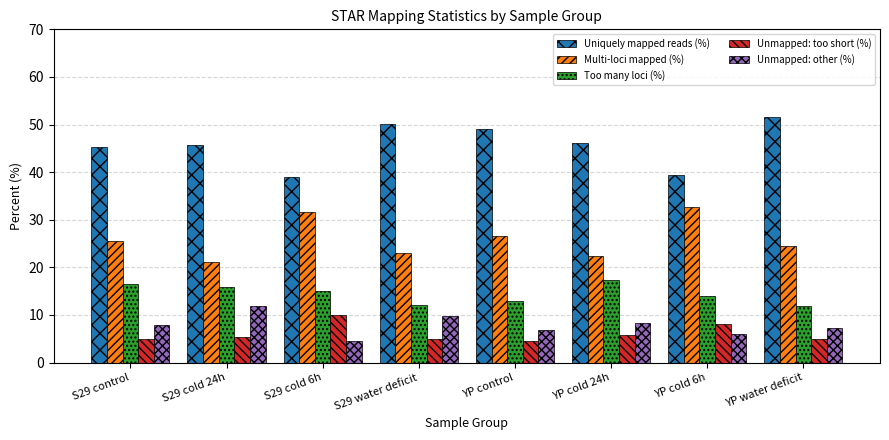

What is the greatest value displayed?

51.6